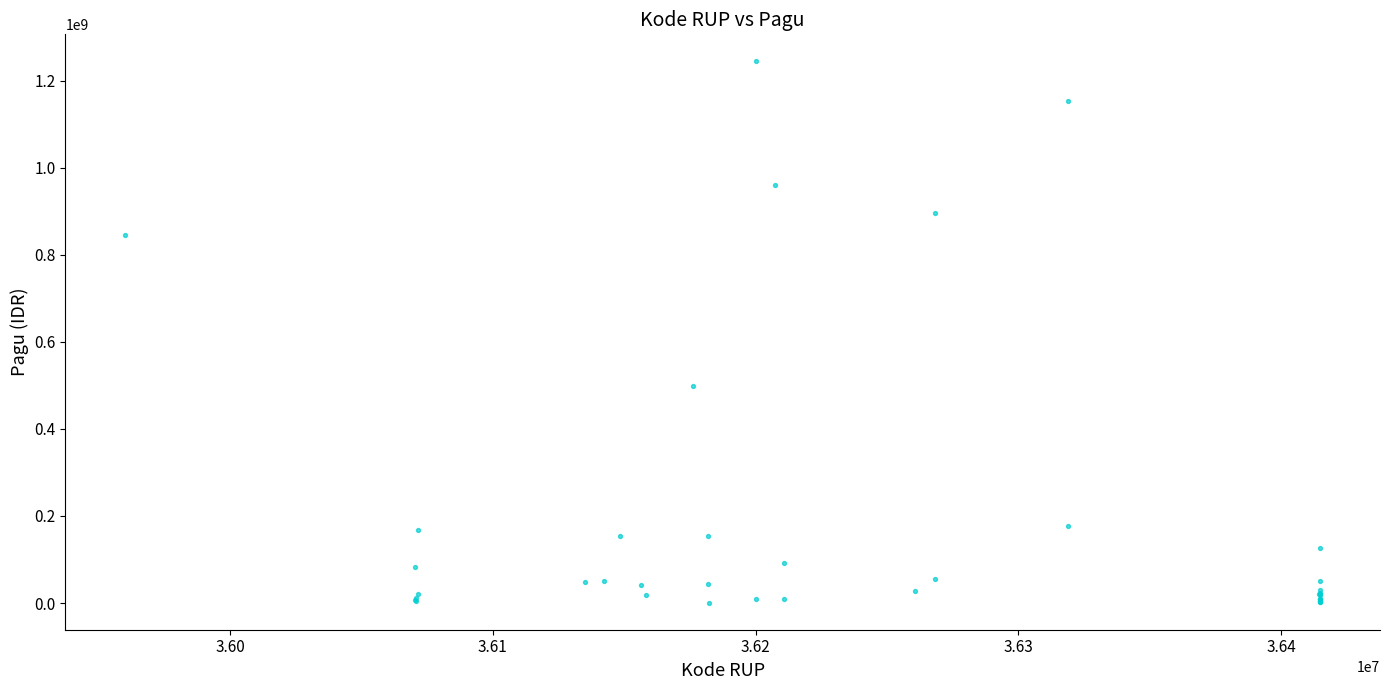

What Y value in the scatter plot is closest to 622840000?

499932000